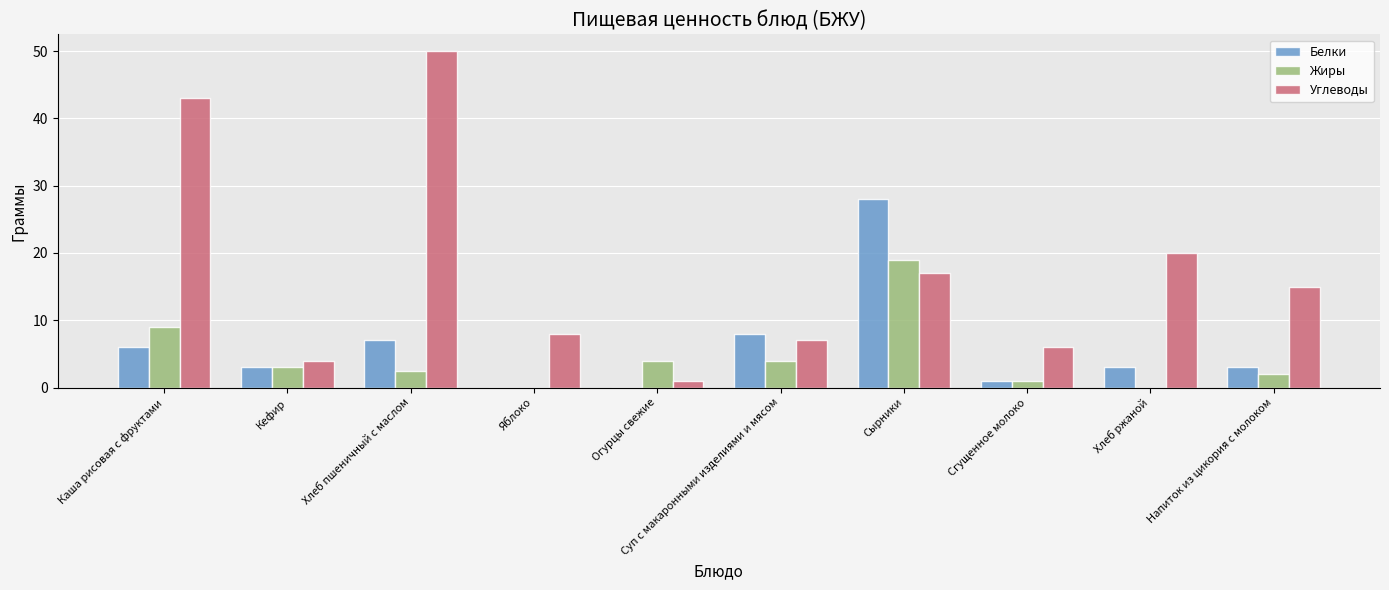

Which series changed the most between Хлеб пшеничный с маслом and Сырники?

Углеводы